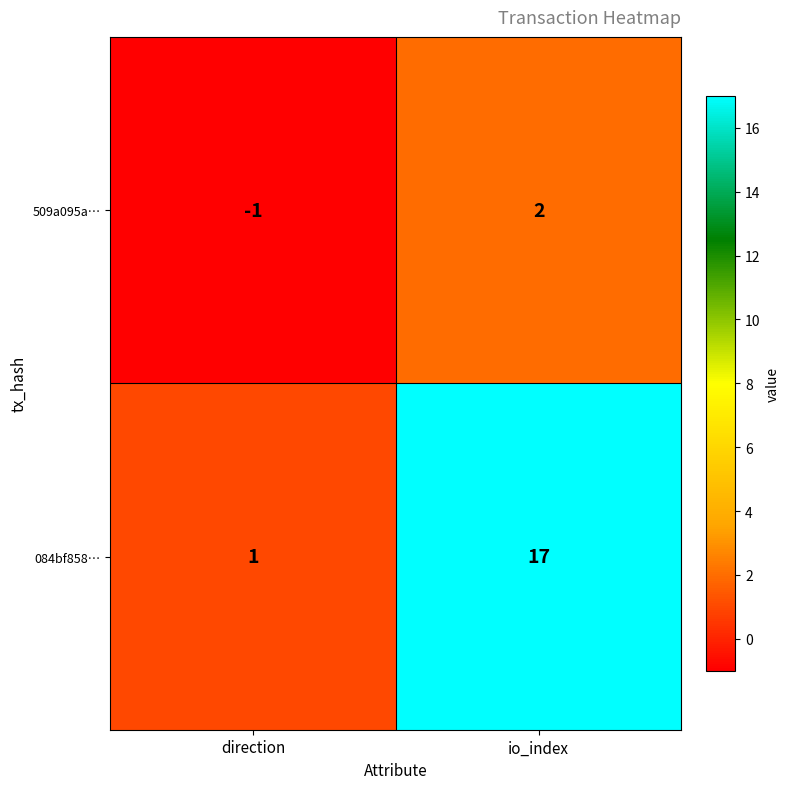

At which category does the chart reach its minimum across all series?

direction